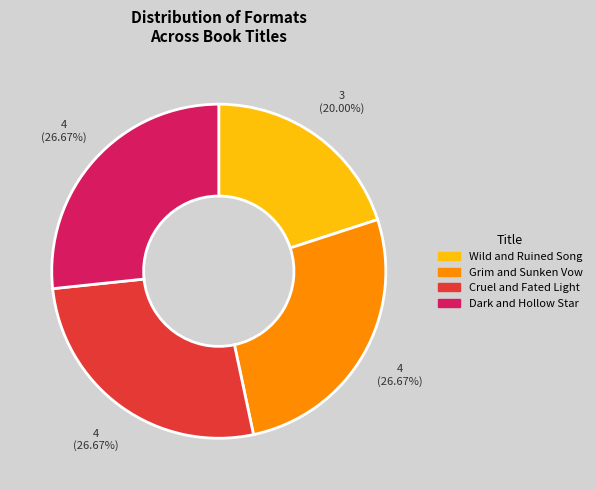

Which has a higher value, Grim and Sunken Vow or Wild and Ruined Song?

Grim and Sunken Vow